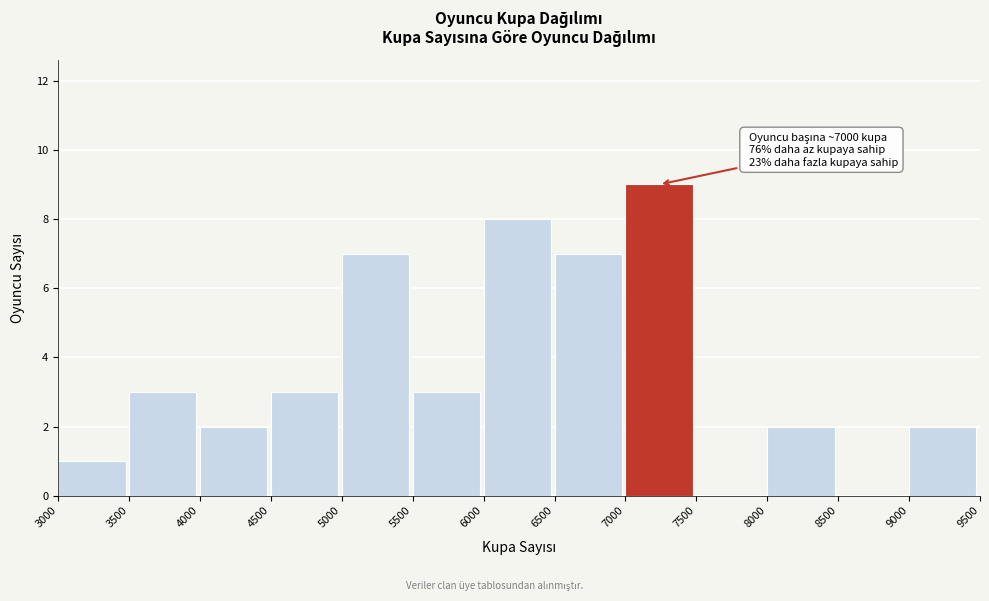

Over which range of the x-axis is the bar tallest?

7000 to 7500